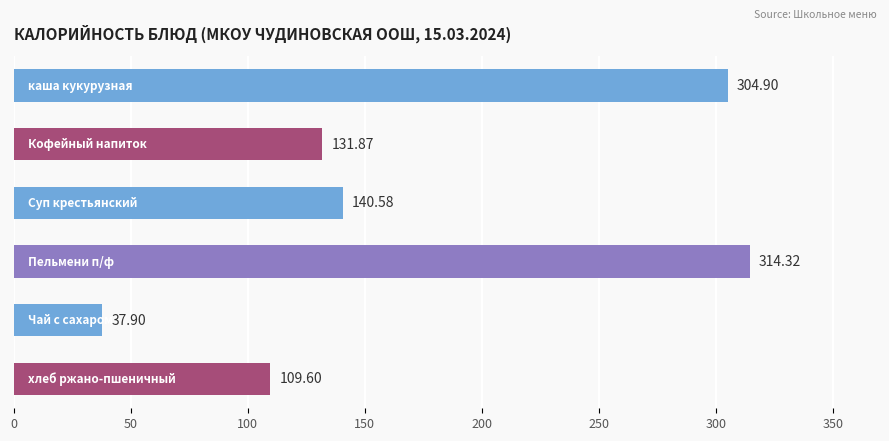

What is the sum of all values?

1039.2